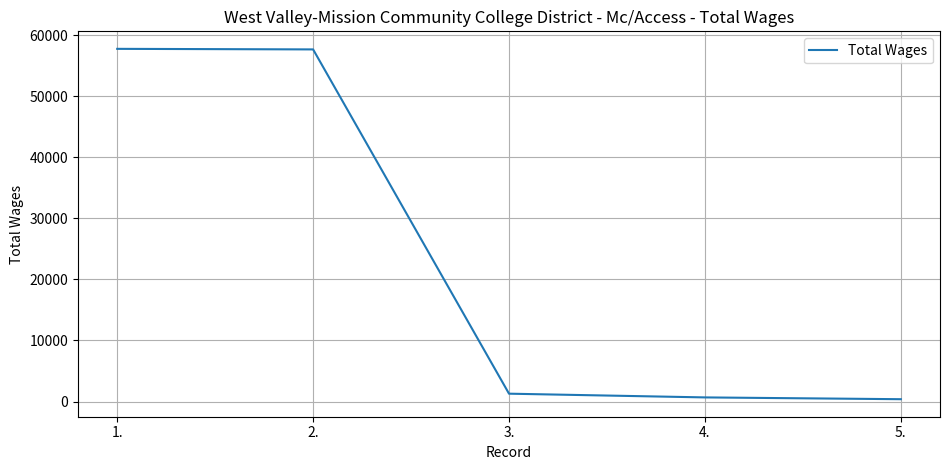

The value at 1. is 78094. True or false?

False